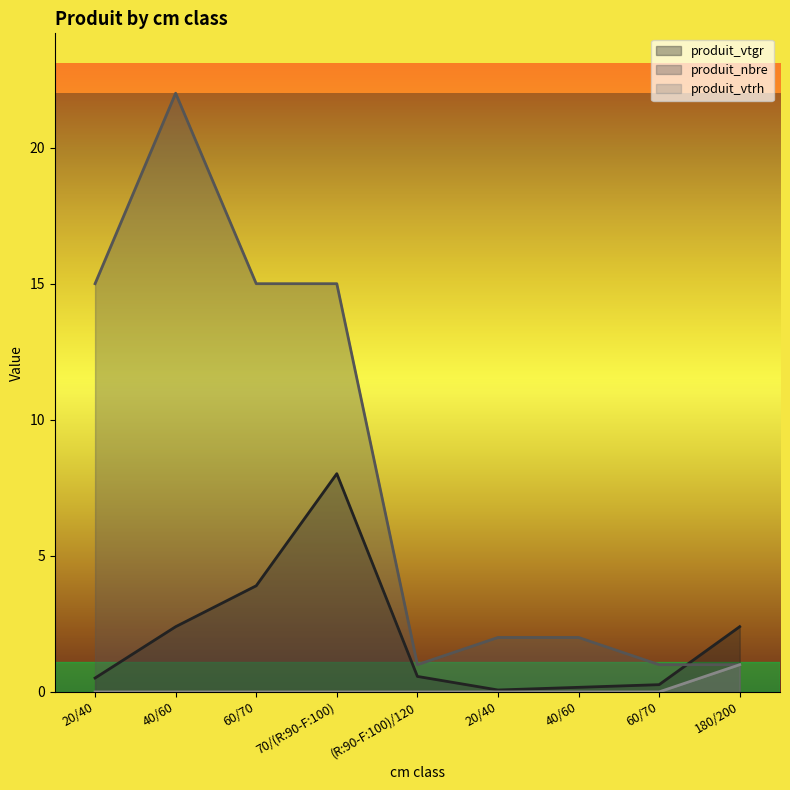

What is the difference between the second highest and minimum values in the produit_vtgr series?

3.8